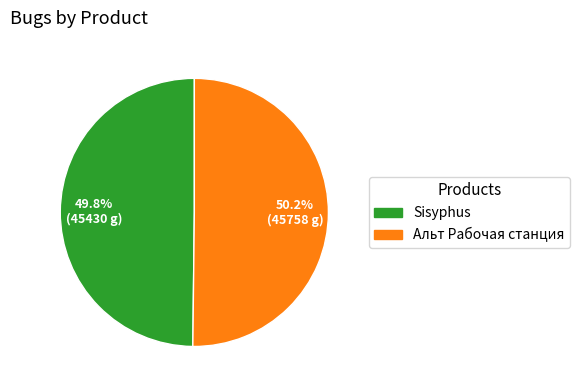

The Sisyphus slice represents 39% of the pie. True or false?

False